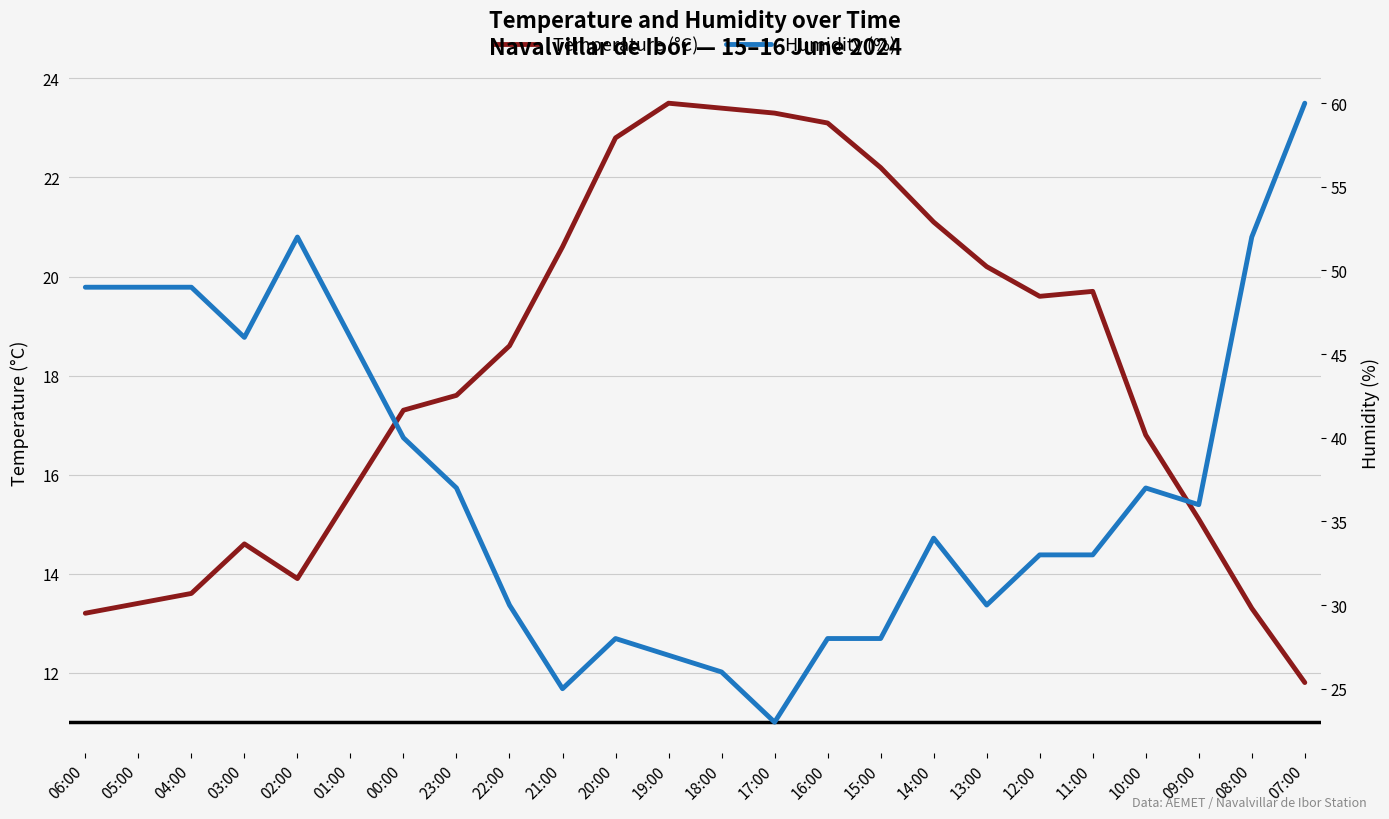

What is the sum of all Temperature (°C) values?

434.3